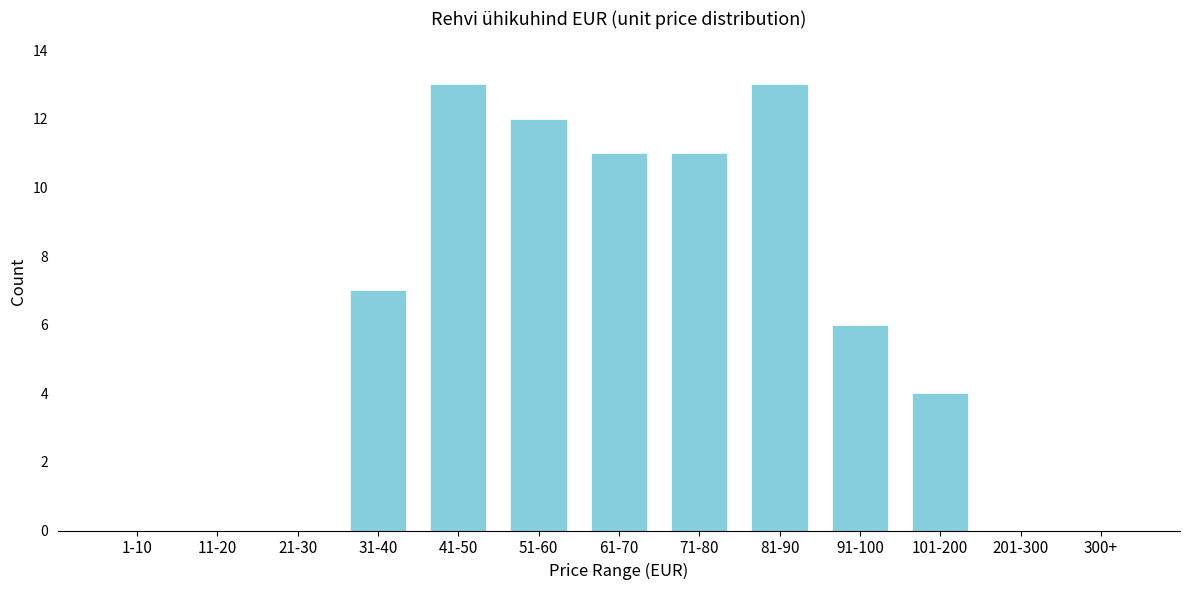

Reading left to right, extract all data points from this chart.

1-10=0	11-20=0	21-30=0	31-40=7	41-50=13	51-60=12	61-70=11	71-80=11	81-90=13	91-100=6	101-200=4	201-300=0	300+=0